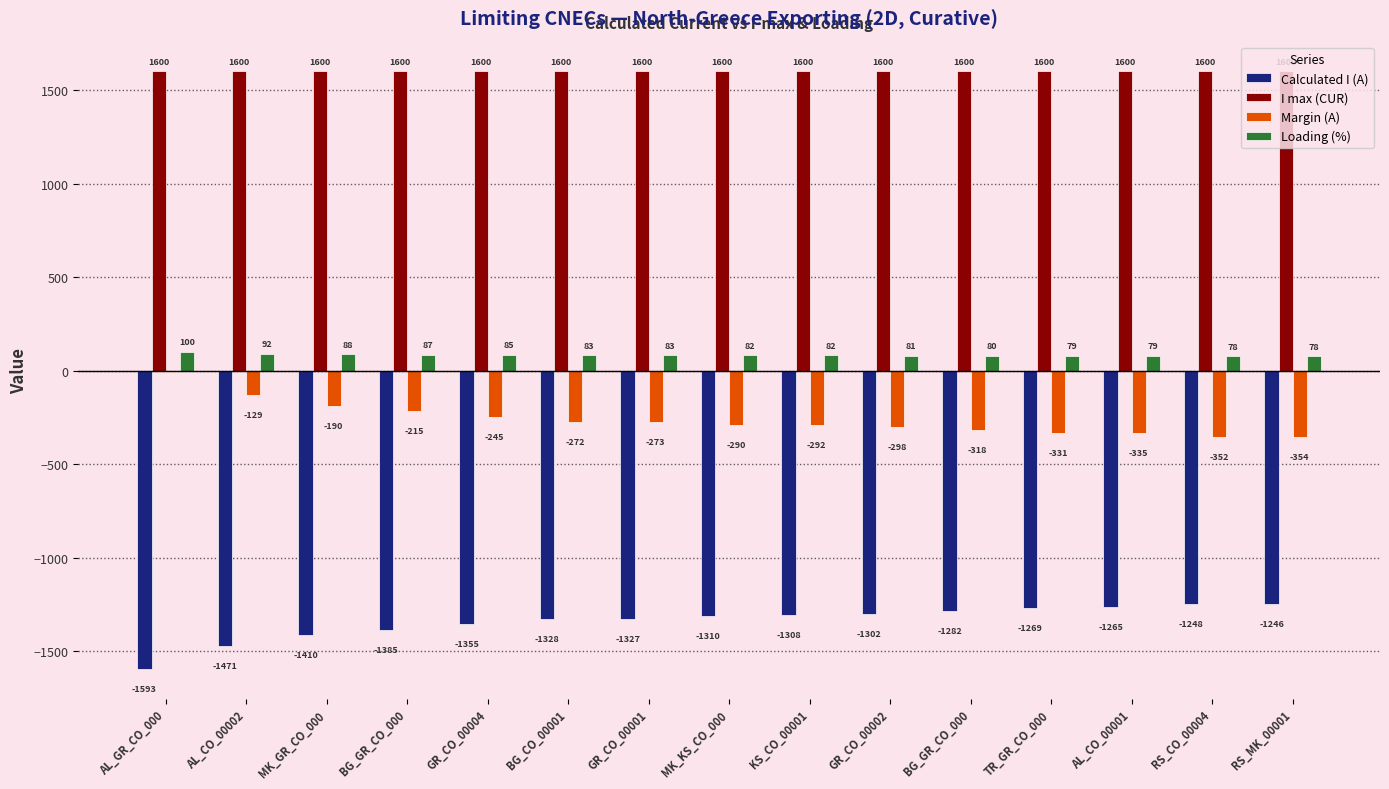

Are the bars grouped side by side (vs. stacked)?

Yes